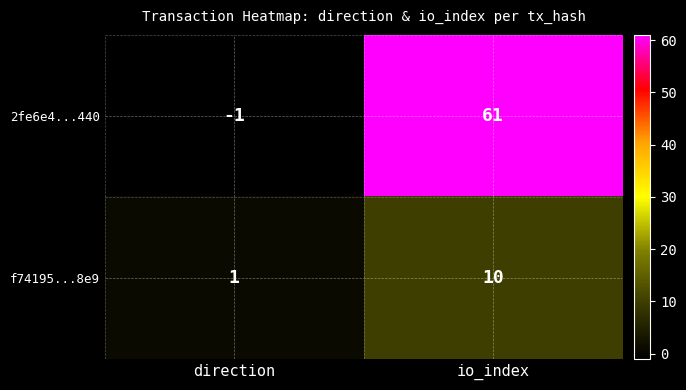

Count the number of data series in this chart.

2